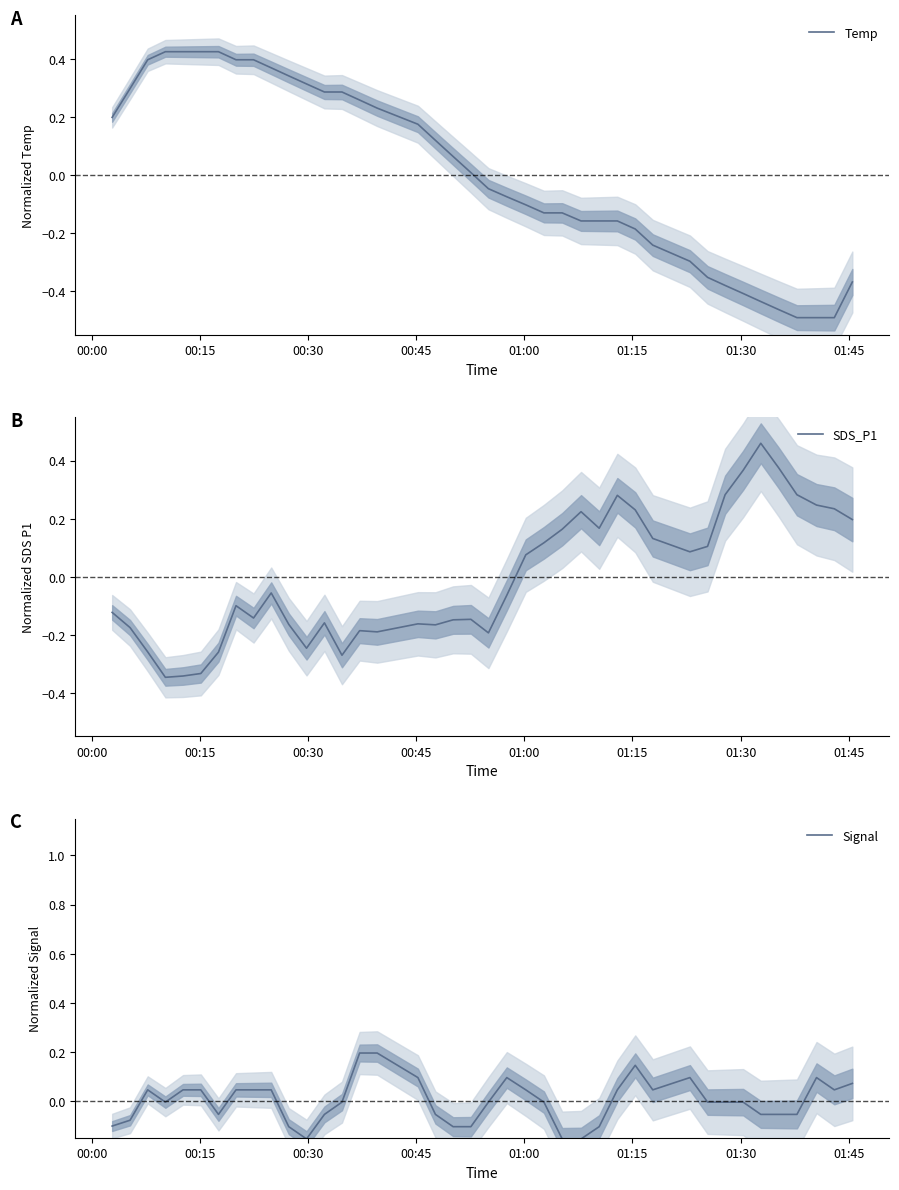

True or false: Temp has more than 2 interior local peaks.

False